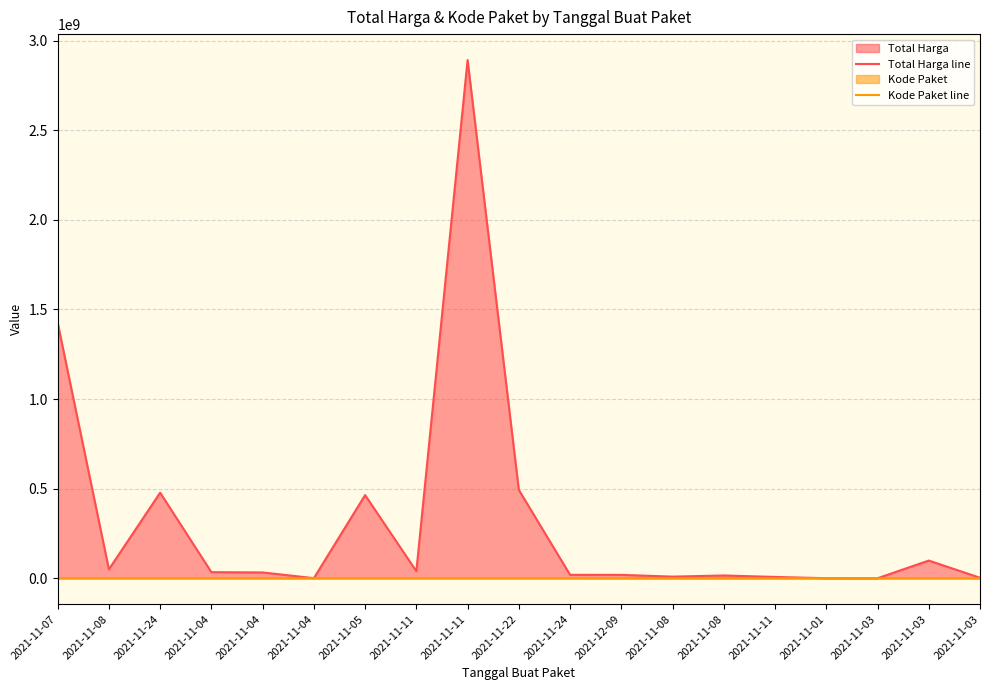

List the labels in order of Total Harga line value, smallest first.

2021-11-03, 2021-11-01, 2021-11-04, 2021-11-03, 2021-11-11, 2021-11-08, 2021-11-08, 2021-12-09, 2021-11-24, 2021-11-04, 2021-11-04, 2021-11-11, 2021-11-08, 2021-11-03, 2021-11-05, 2021-11-24, 2021-11-22, 2021-11-07, 2021-11-11